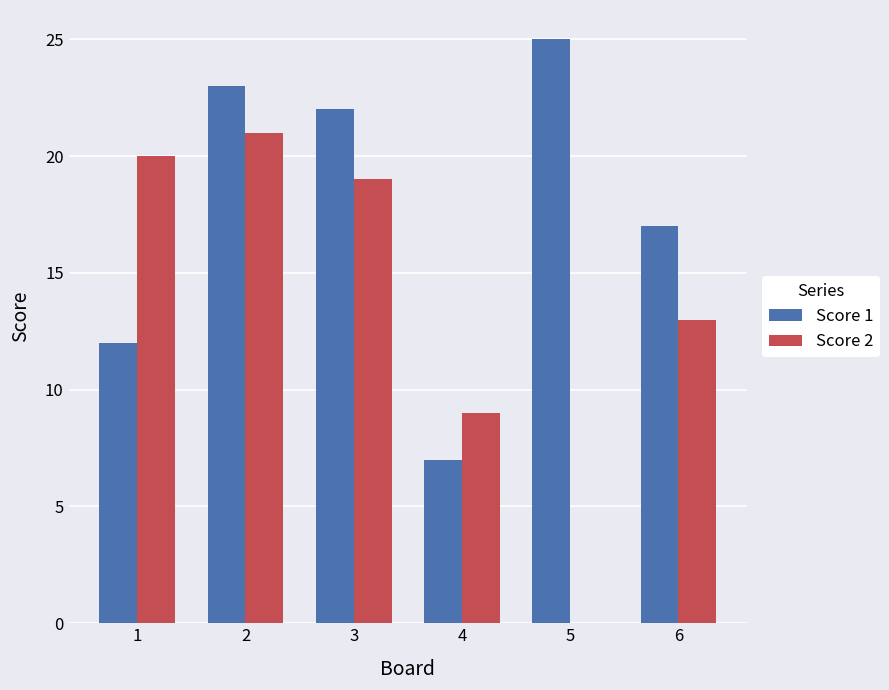

Is it true that Score 2 equals 5 at 1?

False